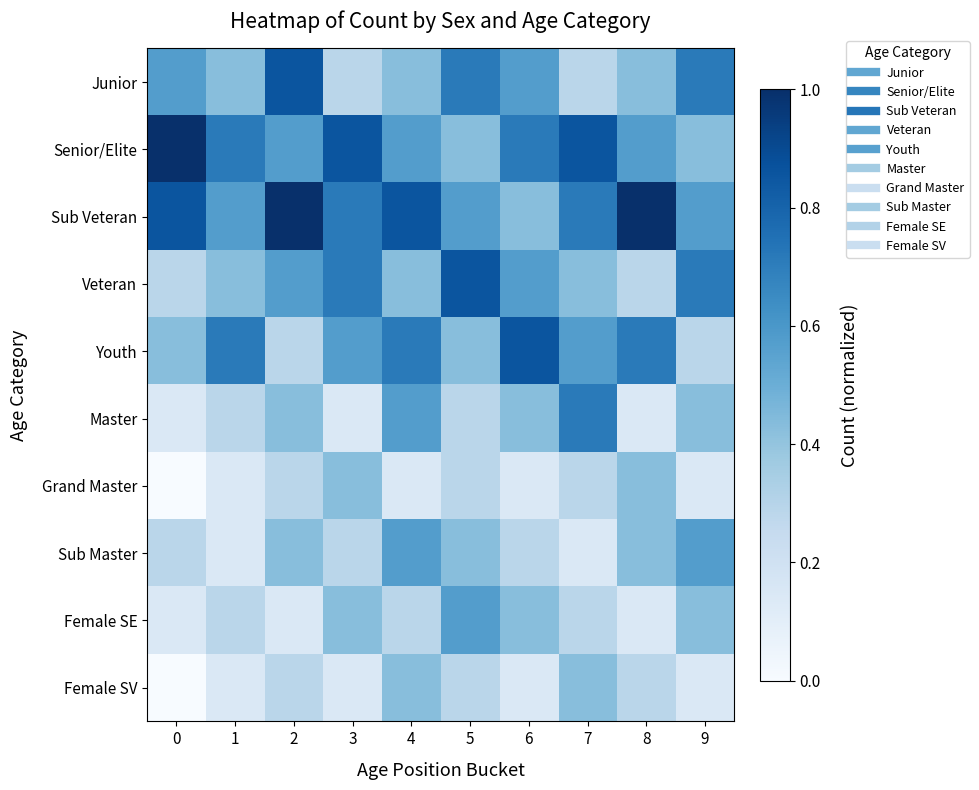

Reading left to right, what are all the values shown in this chart?

Junior: 0=0.6	1=0.4	2=0.9	3=0.3	4=0.4	5=0.7	6=0.6	7=0.3	8=0.4	9=0.7
Senior/Elite: 0=1.0	1=0.7	2=0.6	3=0.9	4=0.6	5=0.4	6=0.7	7=0.9	8=0.6	9=0.4
Sub Veteran: 0=0.9	1=0.6	2=1.0	3=0.7	4=0.9	5=0.6	6=0.4	7=0.7	8=1.0	9=0.6
Veteran: 0=0.3	1=0.4	2=0.6	3=0.7	4=0.4	5=0.9	6=0.6	7=0.4	8=0.3	9=0.7
Youth: 0=0.4	1=0.7	2=0.3	3=0.6	4=0.7	5=0.4	6=0.9	7=0.6	8=0.7	9=0.3
Master: 0=0.1	1=0.3	2=0.4	3=0.1	4=0.6	5=0.3	6=0.4	7=0.7	8=0.1	9=0.4
Grand Master: 0=0.0	1=0.1	2=0.3	3=0.4	4=0.1	5=0.3	6=0.1	7=0.3	8=0.4	9=0.1
Sub Master: 0=0.3	1=0.1	2=0.4	3=0.3	4=0.6	5=0.4	6=0.3	7=0.1	8=0.4	9=0.6
Female SE: 0=0.1	1=0.3	2=0.1	3=0.4	4=0.3	5=0.6	6=0.4	7=0.3	8=0.1	9=0.4
Female SV: 0=0.0	1=0.1	2=0.3	3=0.1	4=0.4	5=0.3	6=0.1	7=0.4	8=0.3	9=0.1